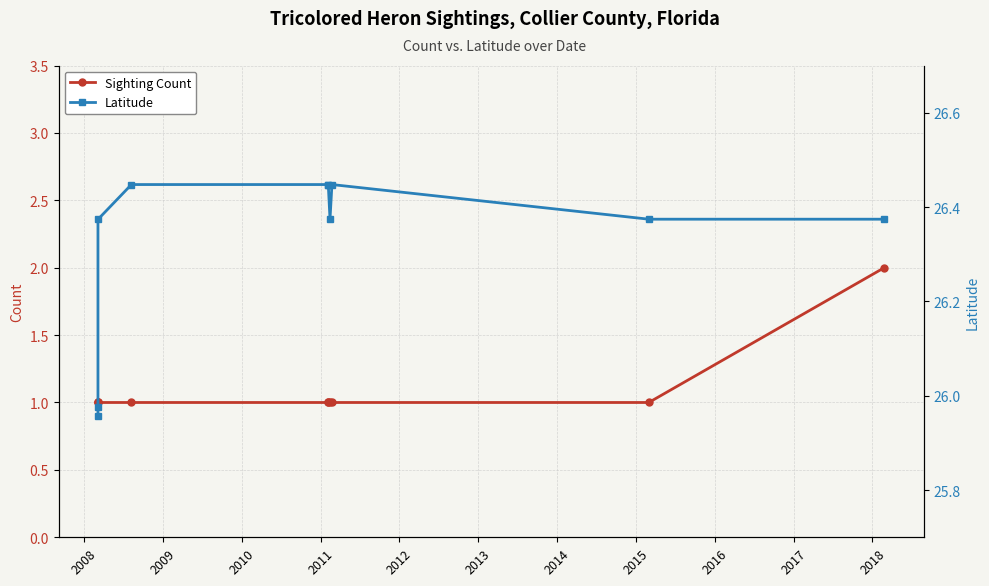

True or false: Sighting Count and Latitude intersect in this chart.

False